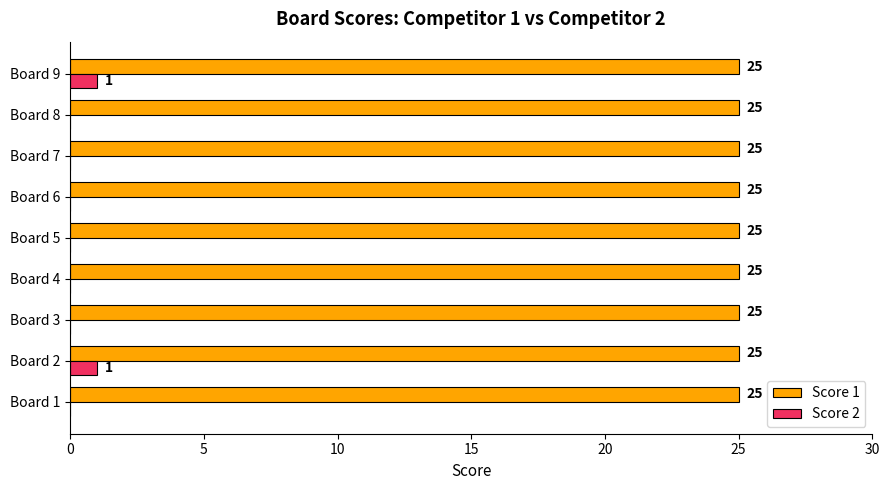

What is the sum of the Score 1 values at Board 6 and Board 7?

50